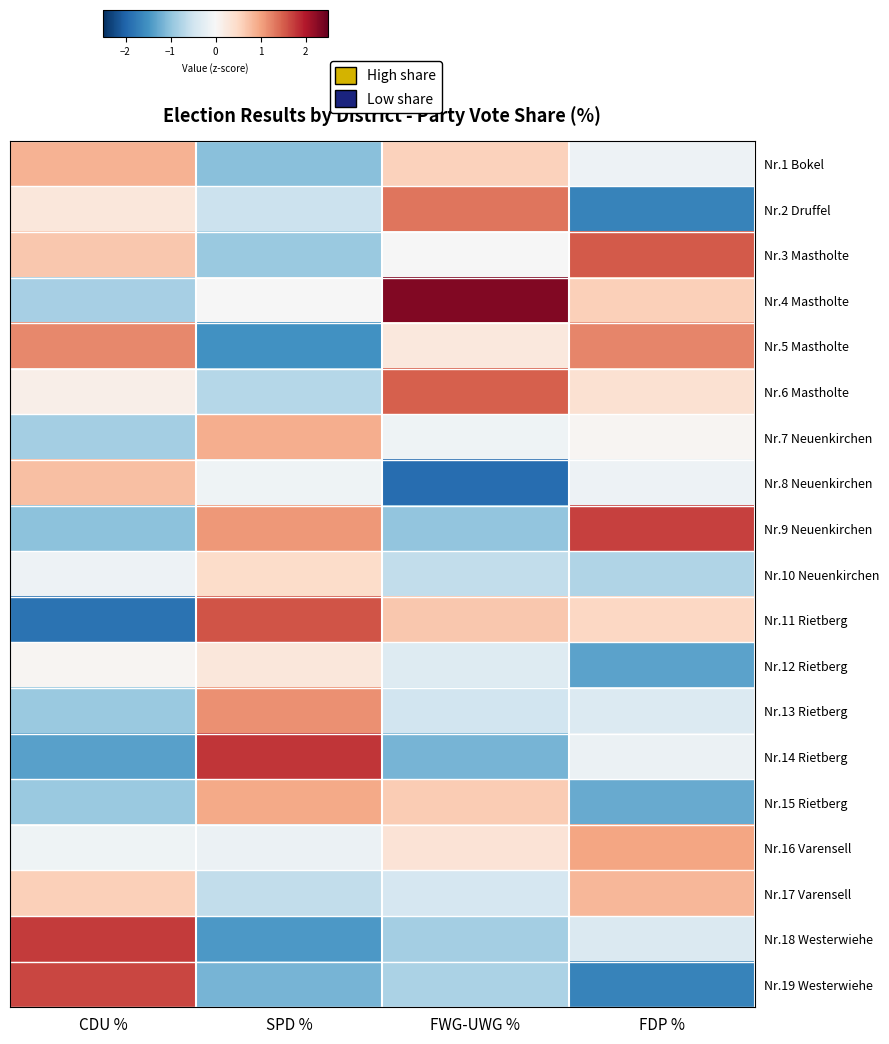

What is the difference between the highest and lowest values at SPD %?

3.3